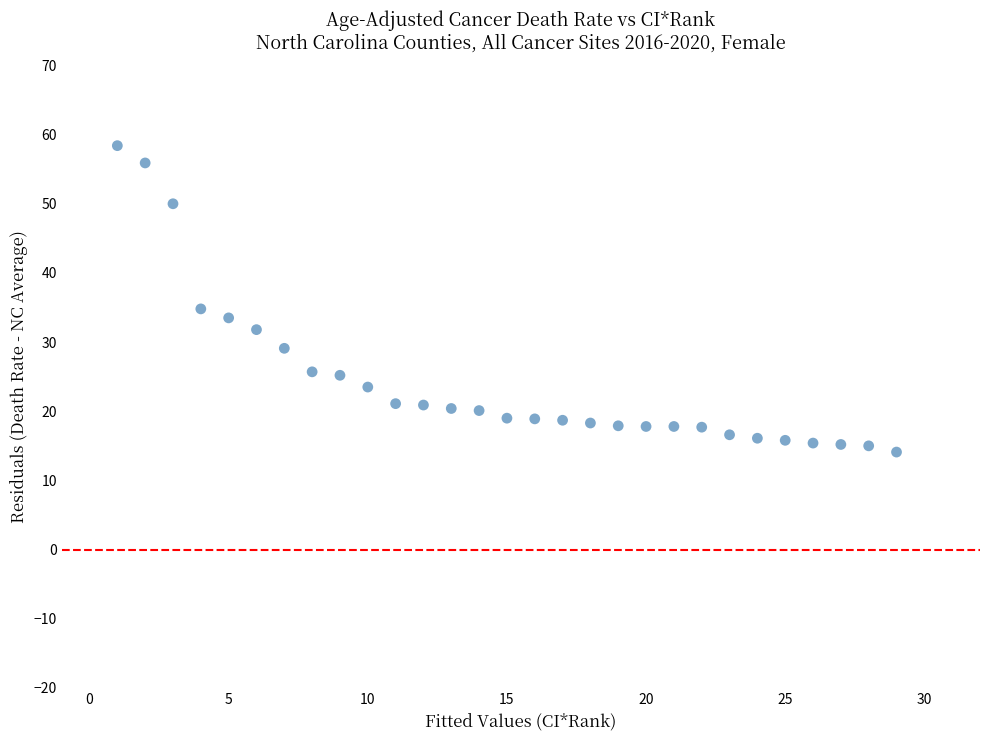

What Y value in the scatter plot is closest to 36?

34.8